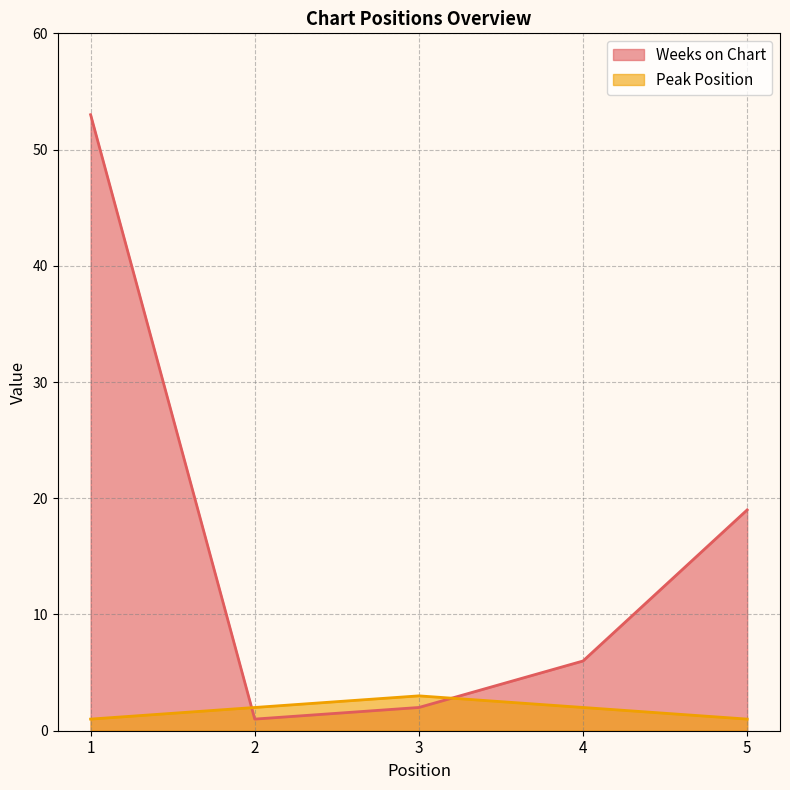

Reading left to right, transcribe all the data shown in this chart.

Weeks on Chart: 1=53	2=1	3=2	4=6	5=19
Peak Position: 1=1	2=2	3=3	4=2	5=1